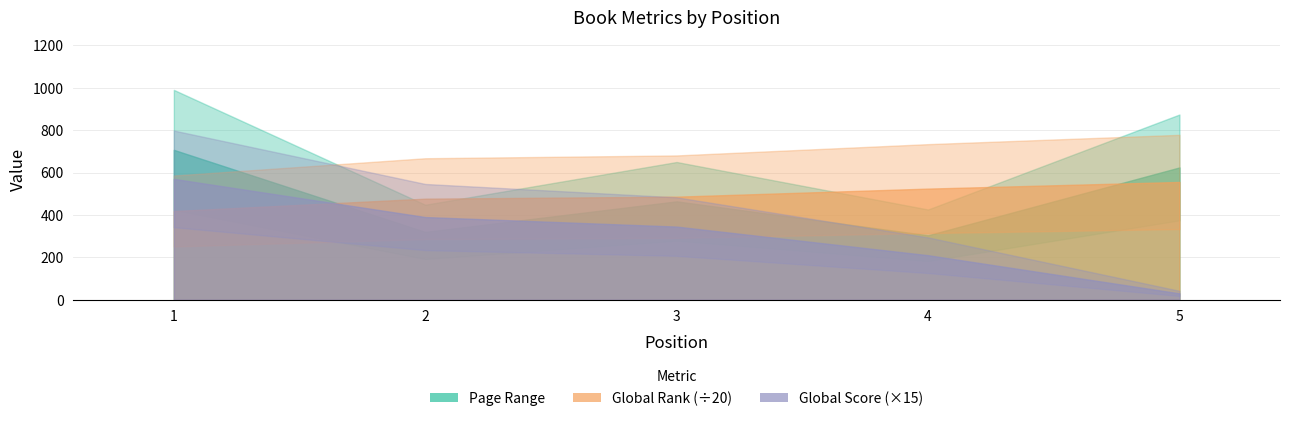

What is the difference between the maximum and second lowest values in the Page Range series?

387